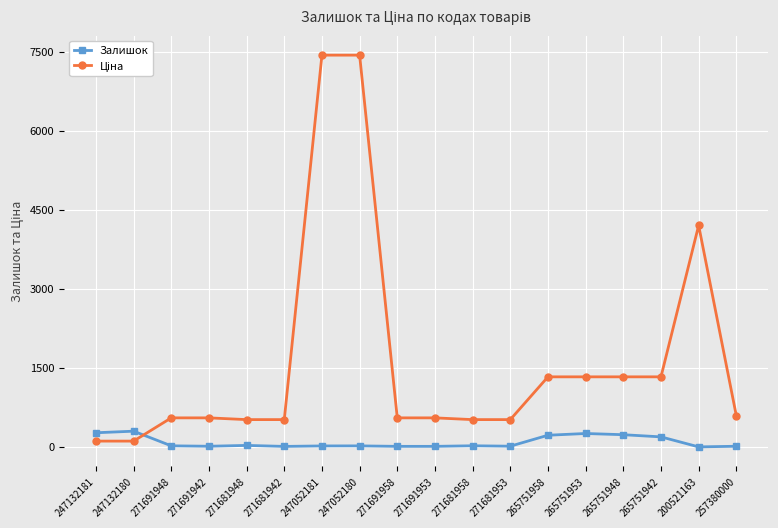

True or false: Залишок has a value of 14.0 at 271691942.

True